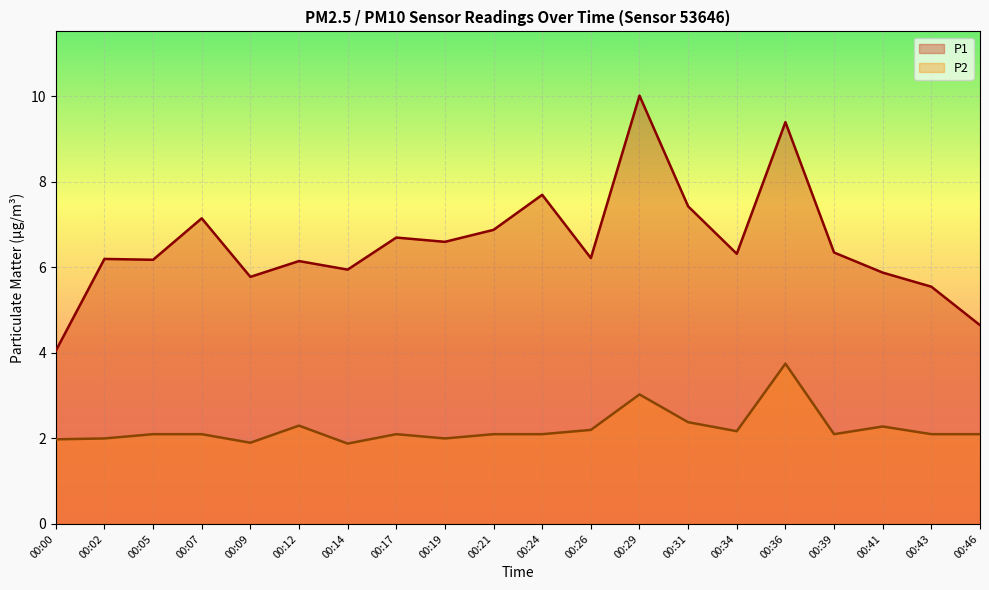

What is the lowest value of the P2 series?

1.9